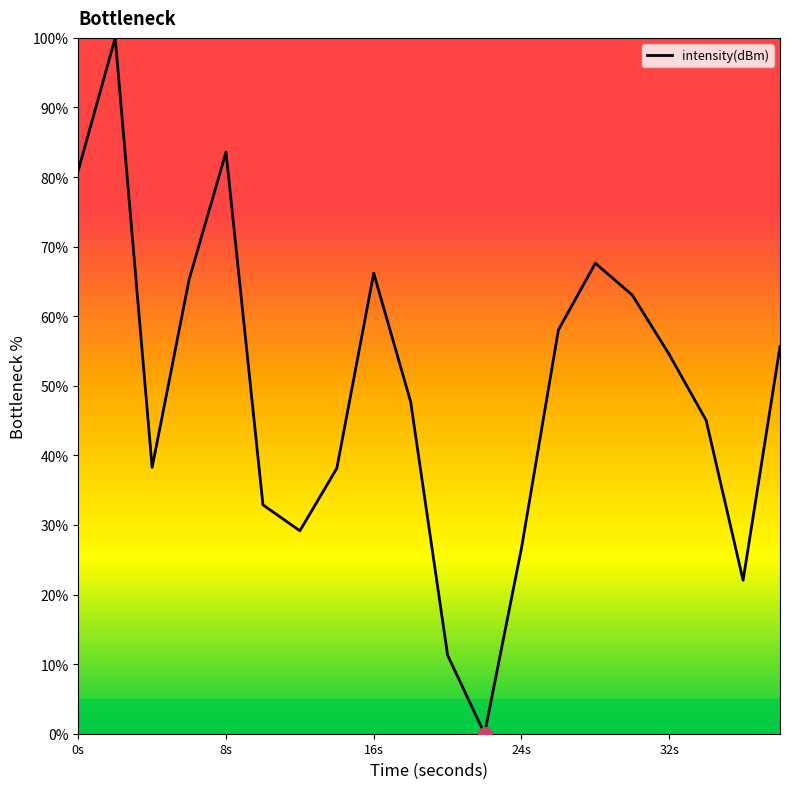

Does the chart have visible grid lines?

No